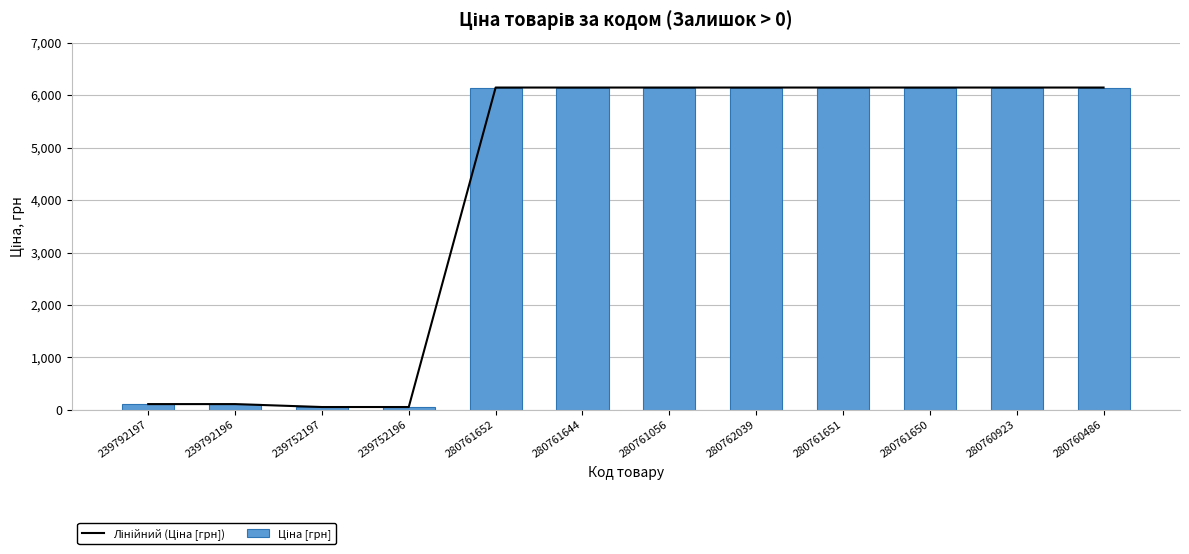

Is it true that Лінійний (Ціна [грн]) equals 6143.2 at 280761644?

True